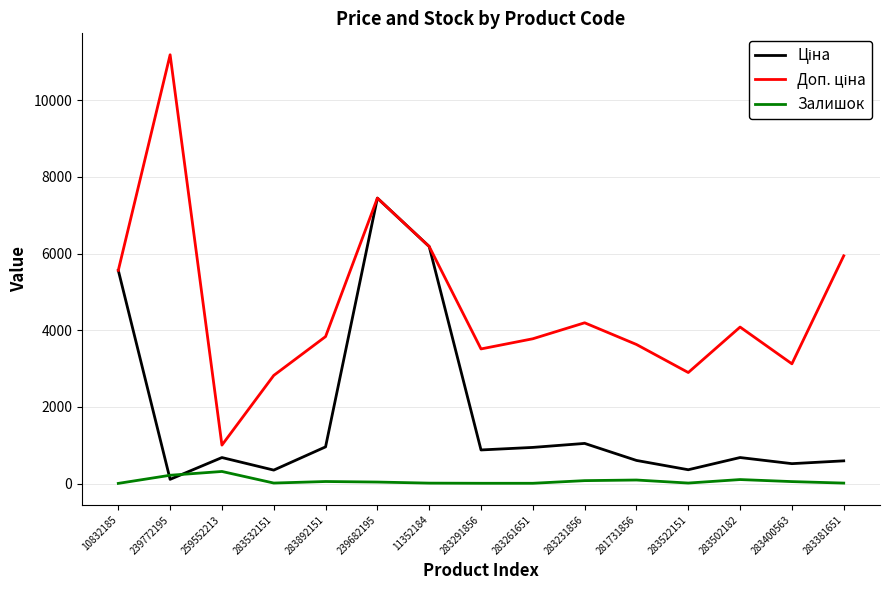

What is the greatest value displayed?

11182.0